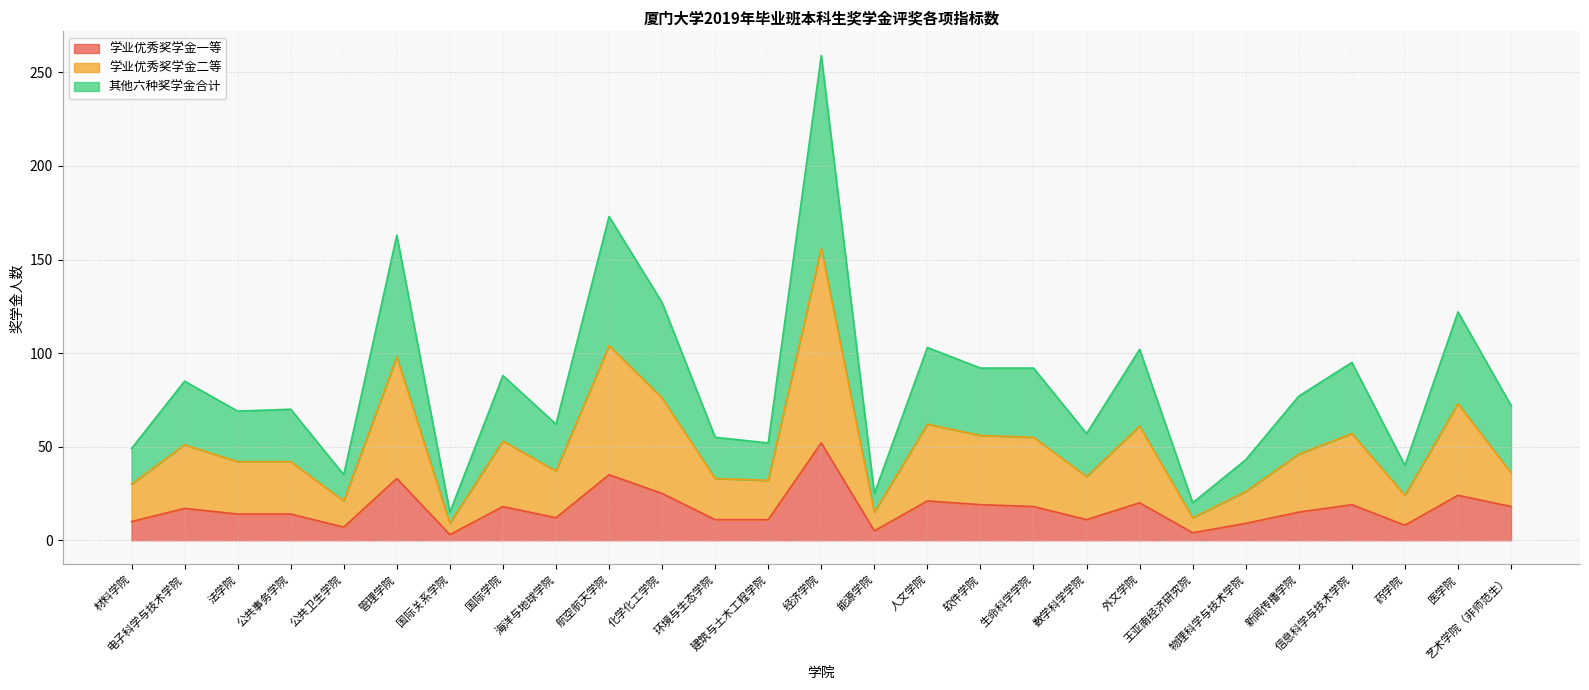

What is the value of the 学业优秀奖学金一等 point at the 11th from the left?

25